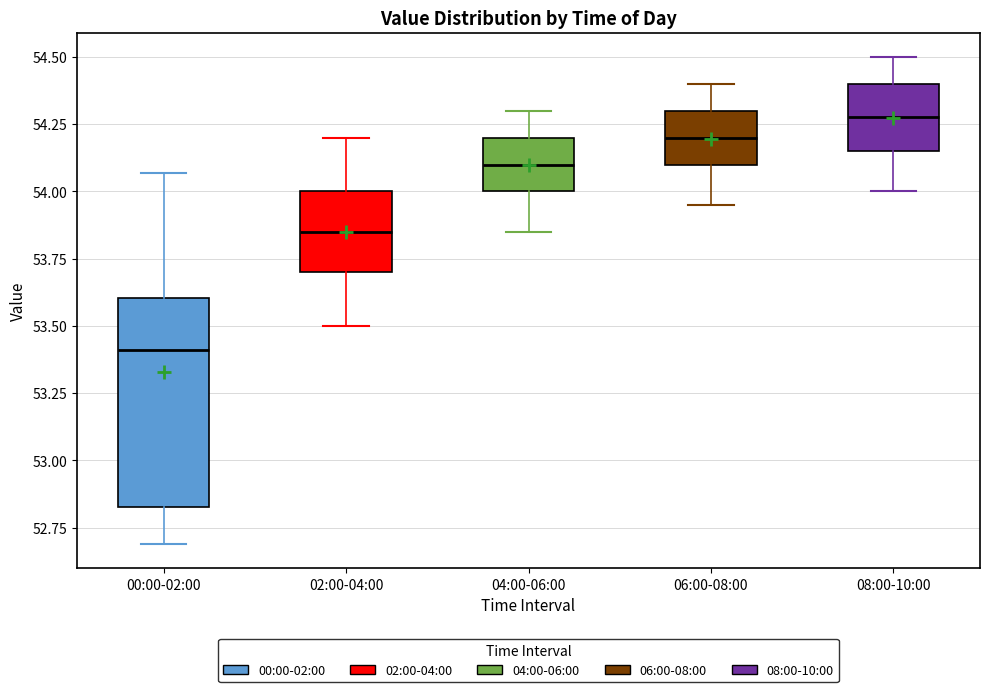

Which box's median line is the lowest?

00:00-02:00